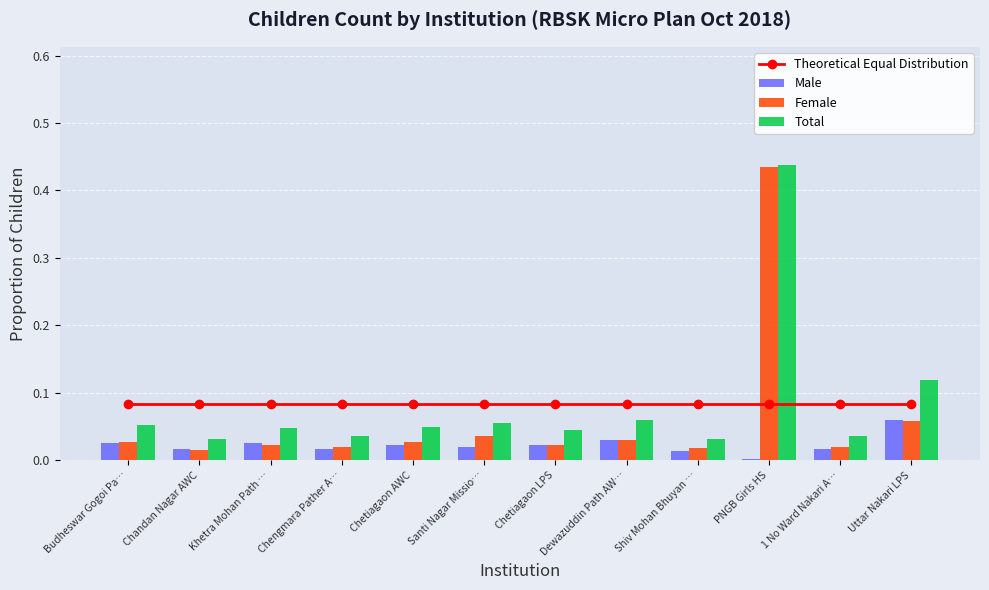

The Female series shows 0.6 at PNGB Girls HS. True or false?

False